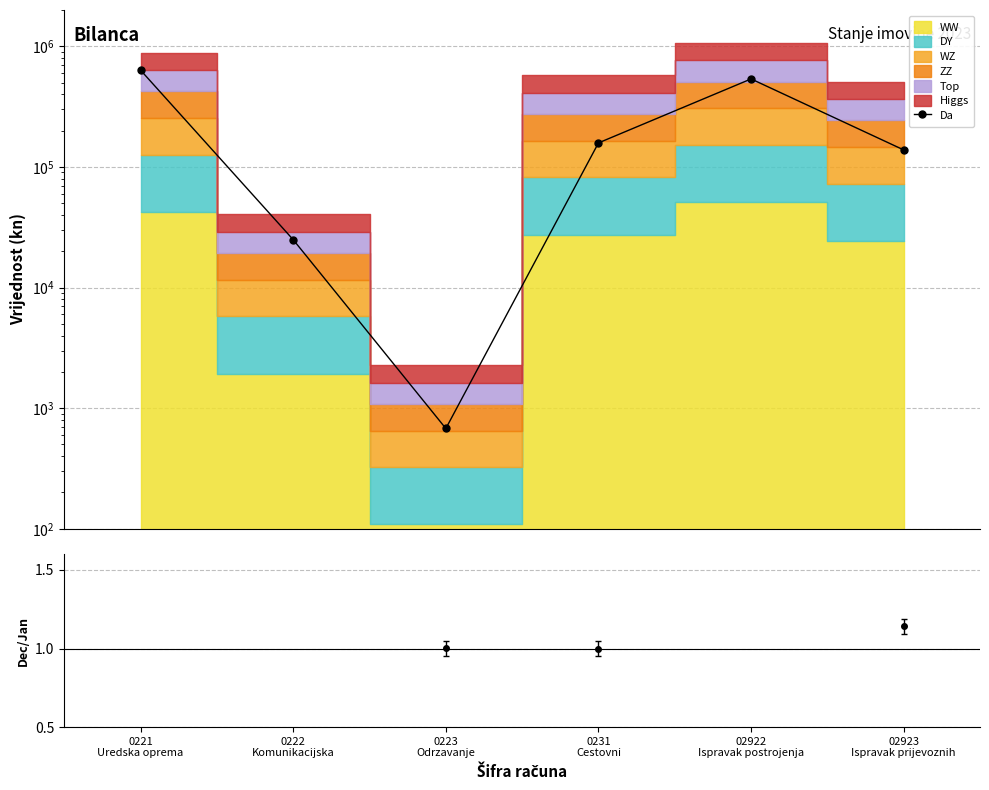

Which has a higher value, 0221
Uredska oprema or 0223
Odrzavanje?

0221
Uredska oprema